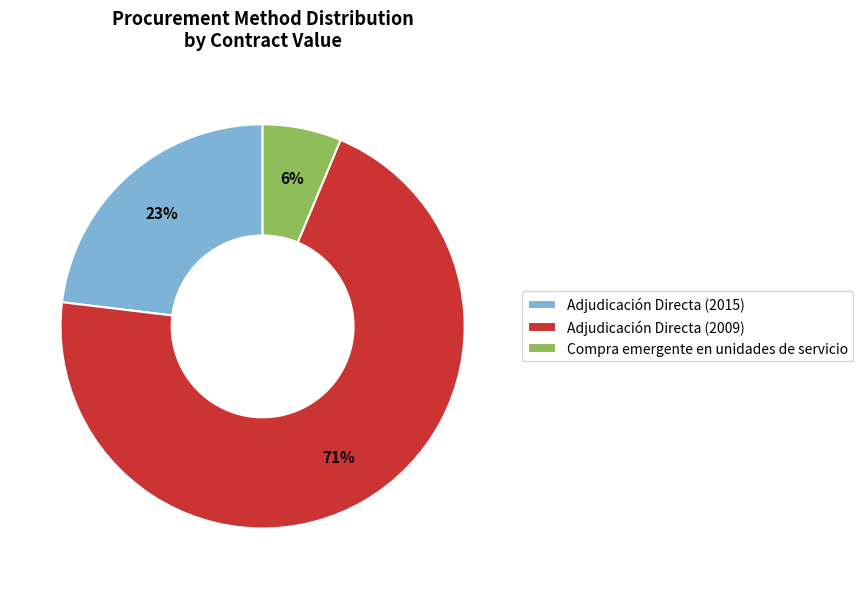

Combined, do Compra emergente en unidades de servicio and Adjudicación Directa (2015) account for over 50%?

No